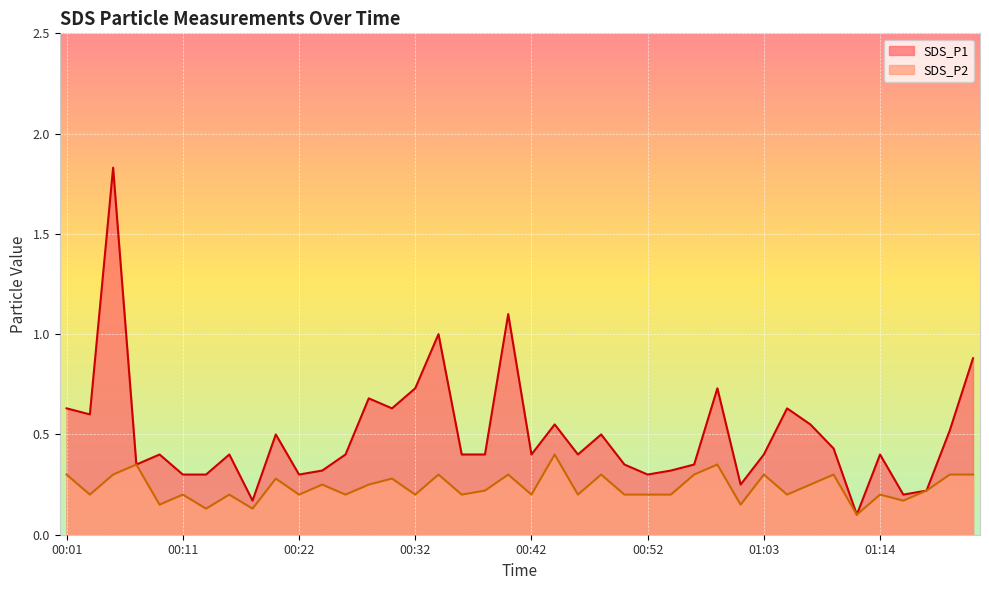

At which category does the chart reach its minimum across all series?

01:11